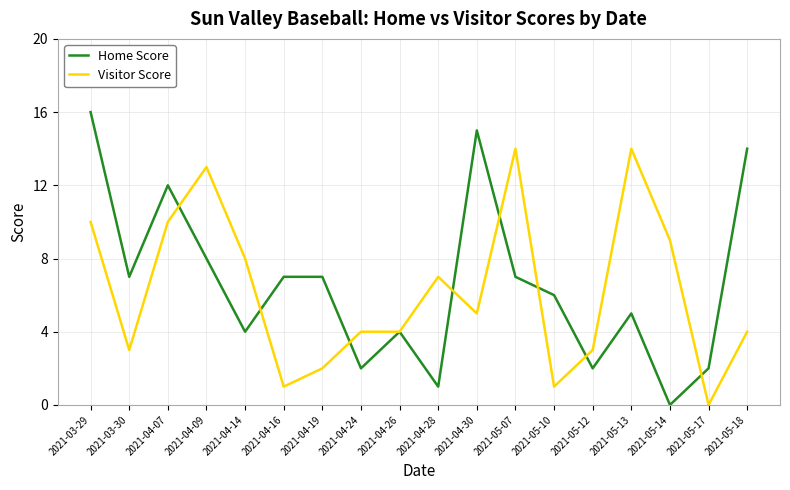

Which series has the largest range (max minus min)?

Home Score